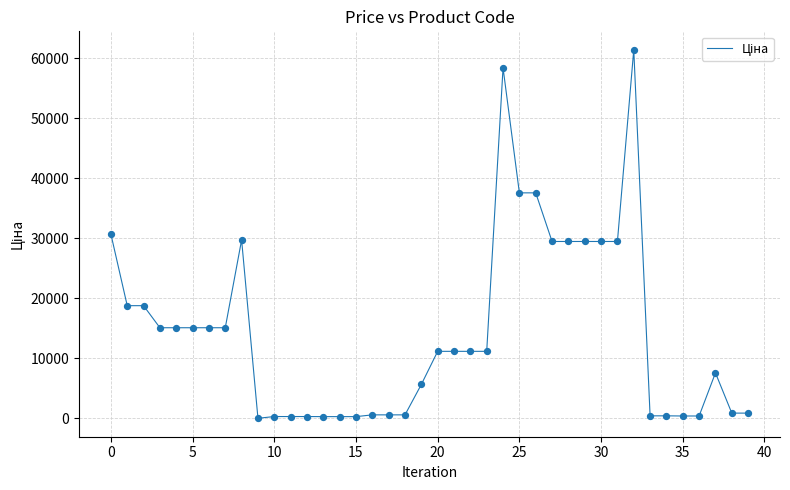

What is the difference between the maximum and minimum values?

61402.2